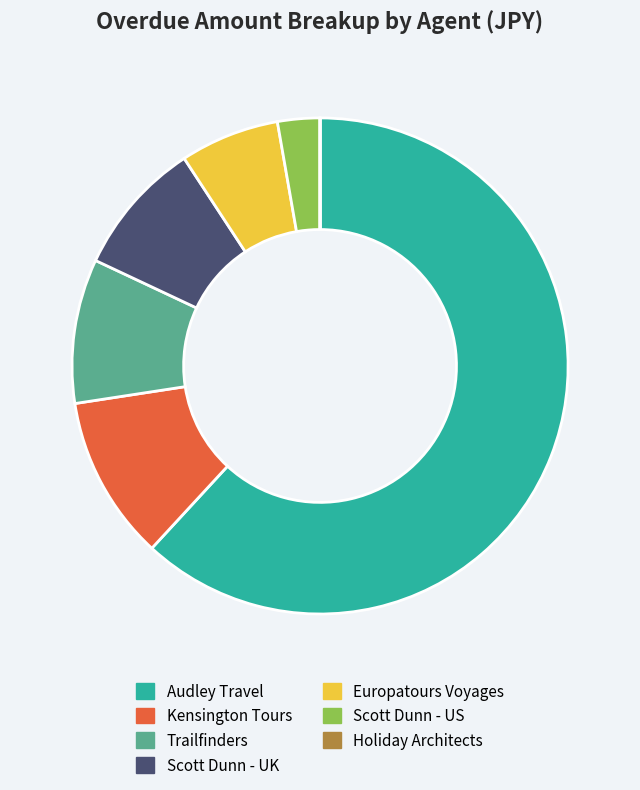

Which slice is the largest?

Audley Travel